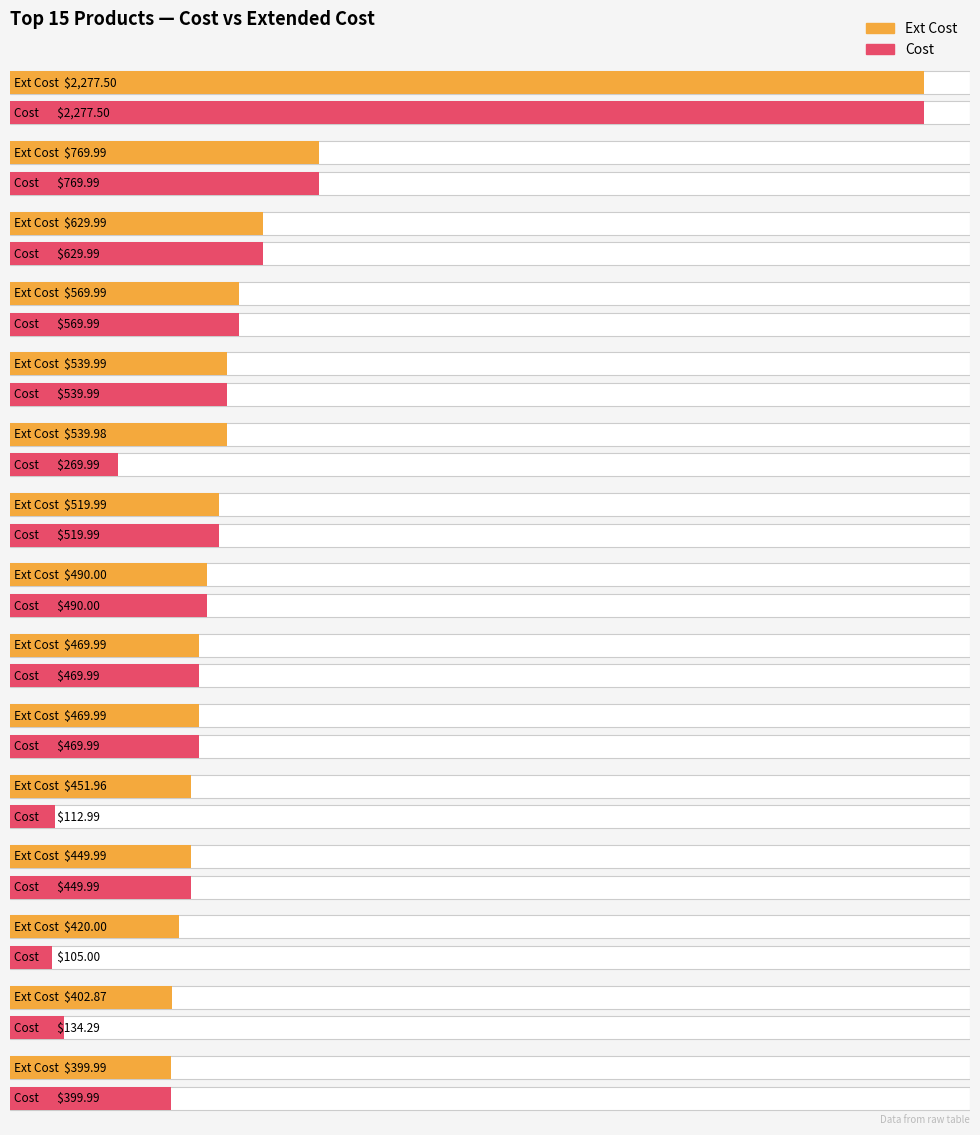

Does the chart contain stacked bars?

No